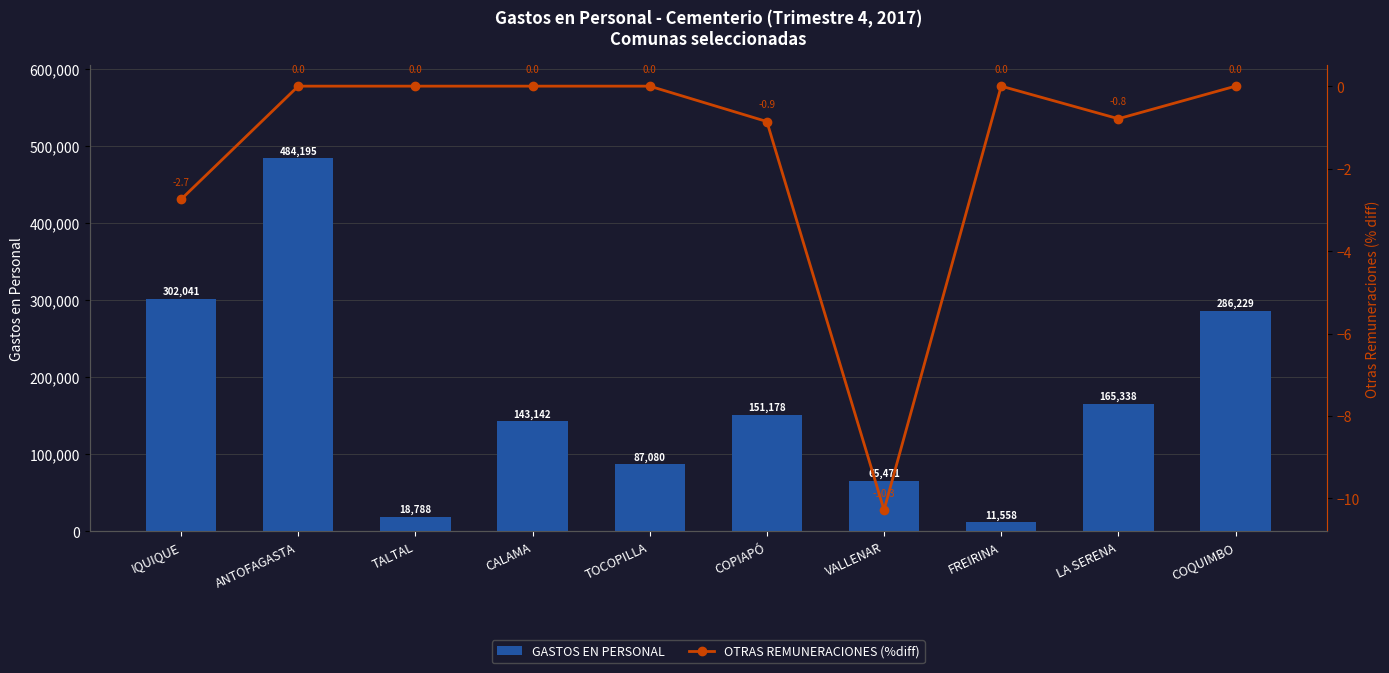

Between VALLENAR and FREIRINA, which series saw the biggest shift?

GASTOS EN PERSONAL